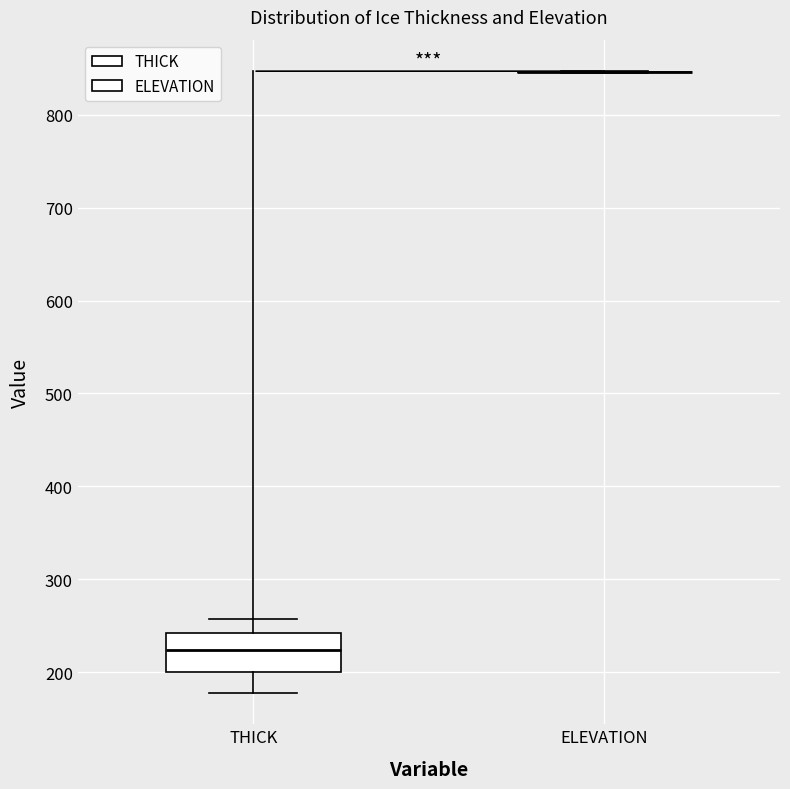

Reading left to right, transcribe this box plot: for each box, give where its median line is, the range the box spans, and where its two whiskers end, as read against the y-axis. The values are not printed on the chart, so give them approximately, as read against the axis.

THICK: median 220, box 200 to 240, whiskers 180 to 260
ELEVATION: box collapsed to a line at 850, whiskers 850 to 850